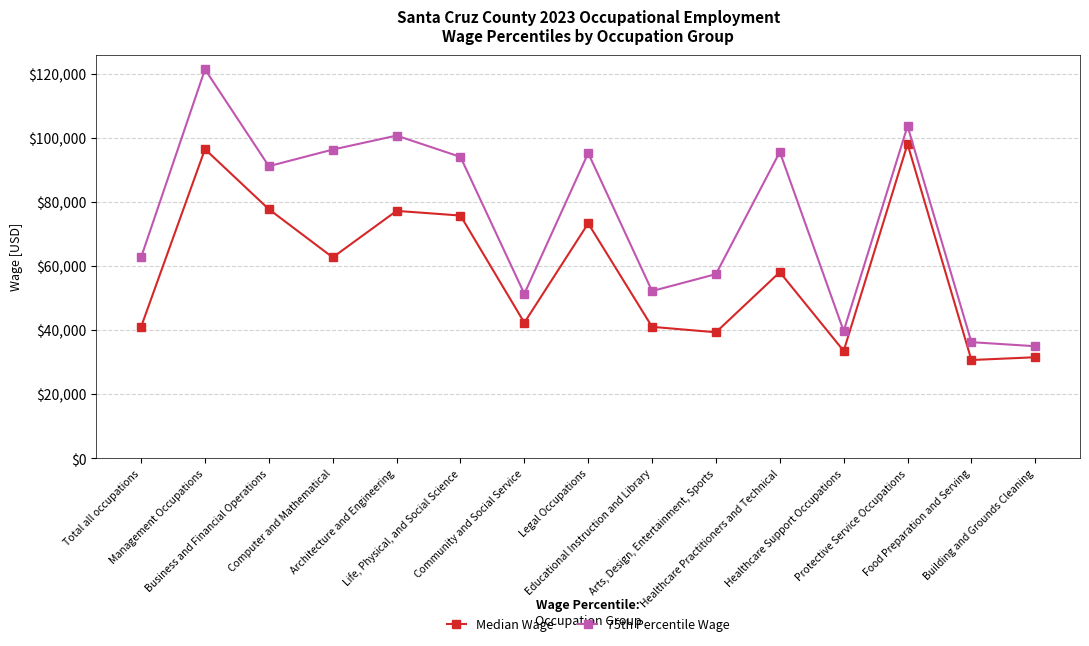

What is the label of the 11th point from the right?

Architecture and Engineering